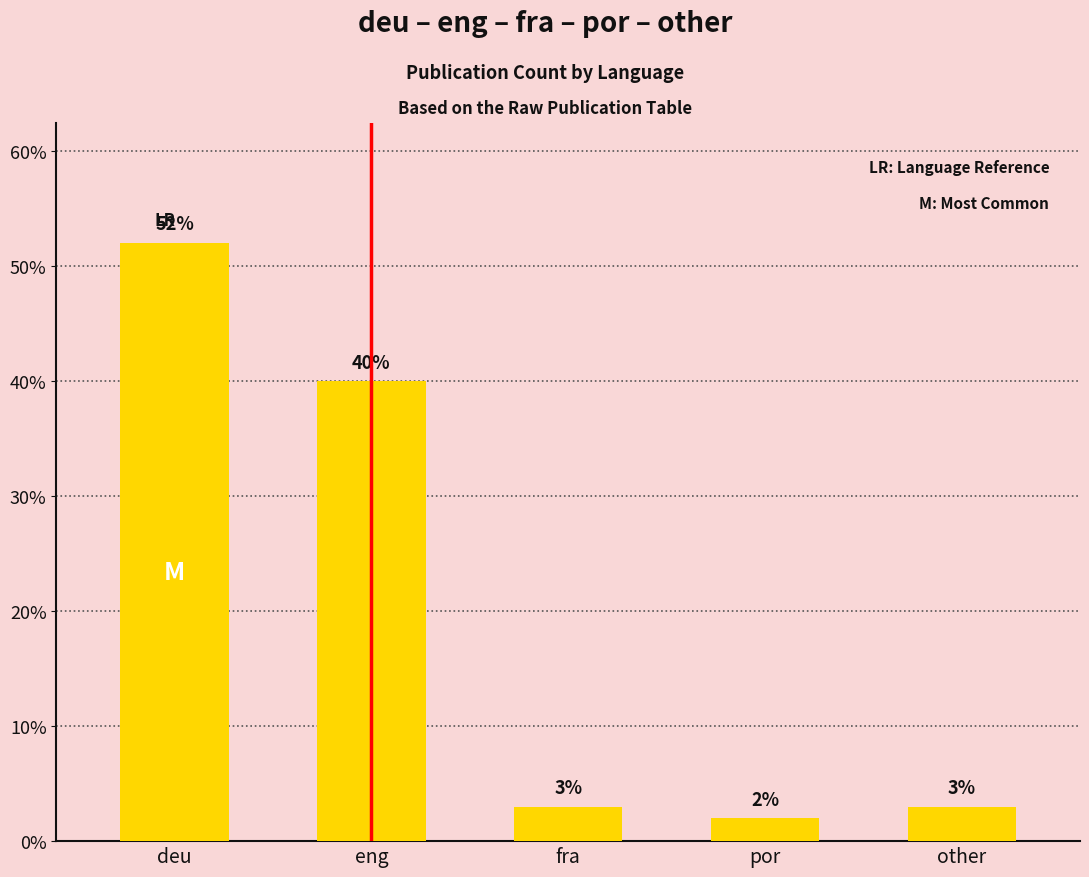

What is the difference between the values at por and deu?

50